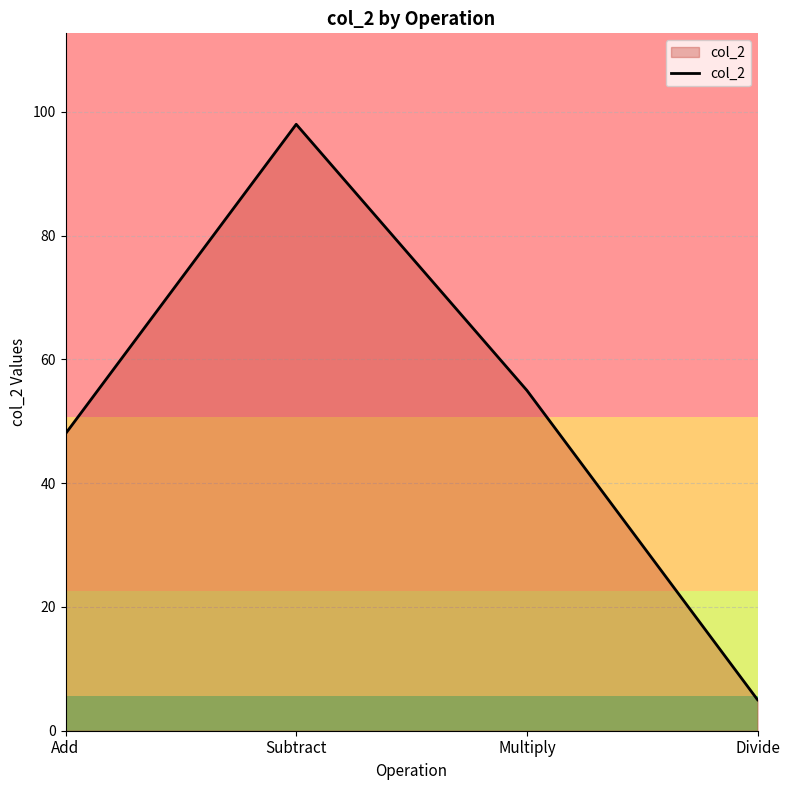

Reading left to right, list all the values displayed in this chart.

48	98	55	5